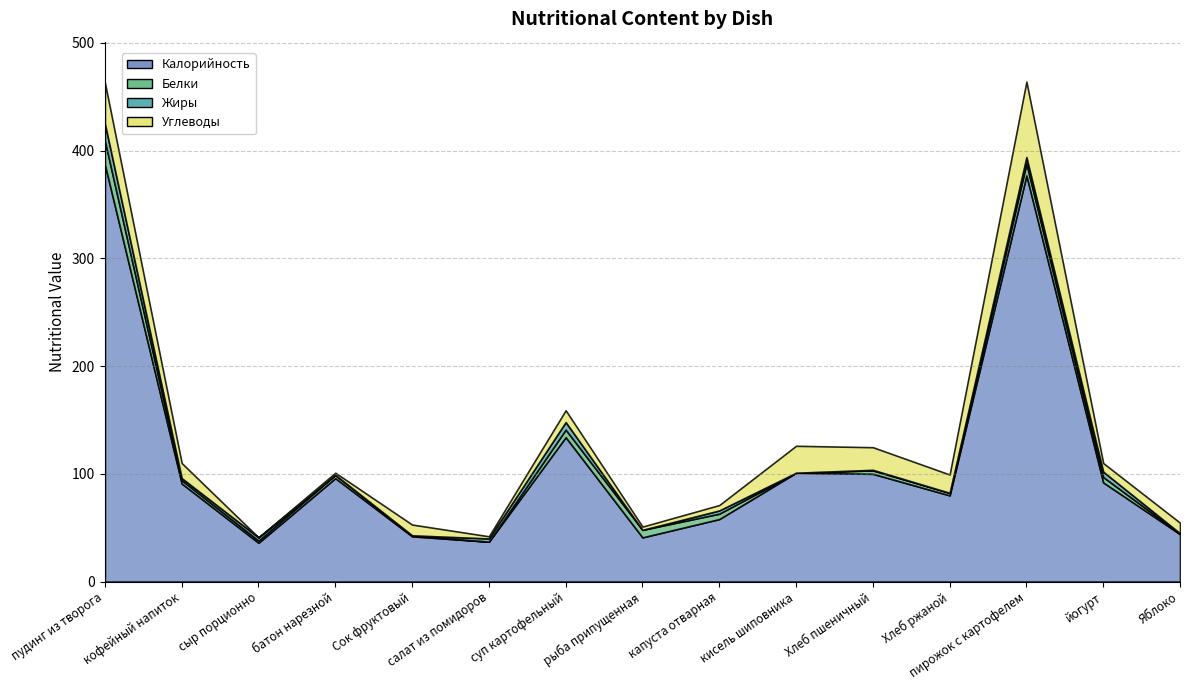

True or false: Углеводы has a value of 70.0 at пирожок с картофелем.

True